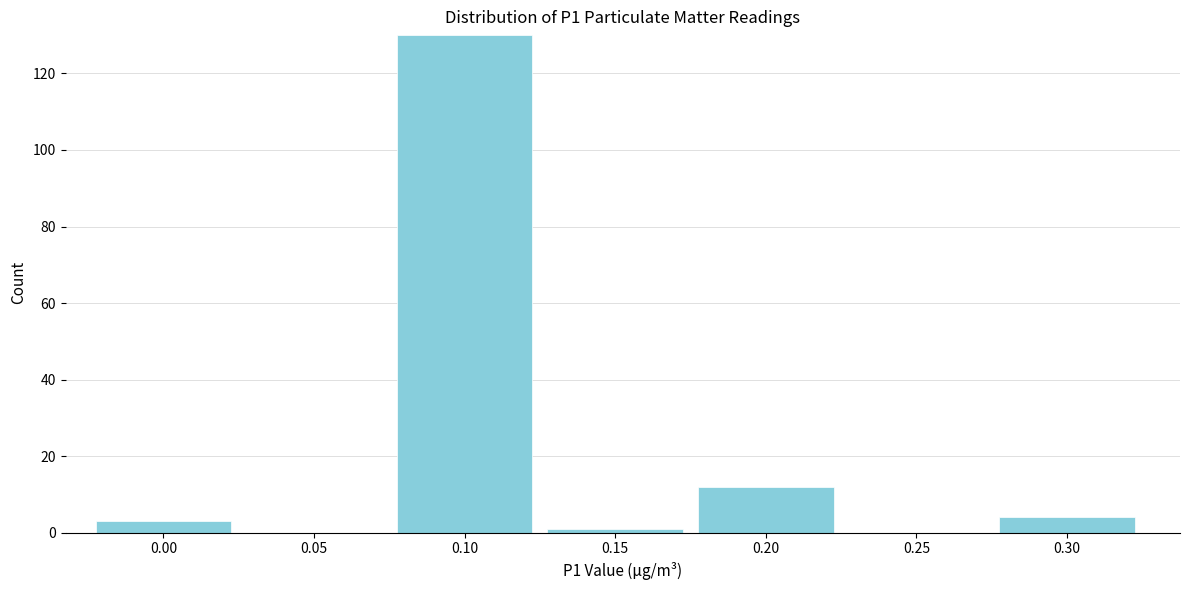

Reading left to right, extract all data points from this chart.

0.00=3	0.05=0	0.10=130	0.15=1	0.20=12	0.25=0	0.30=4